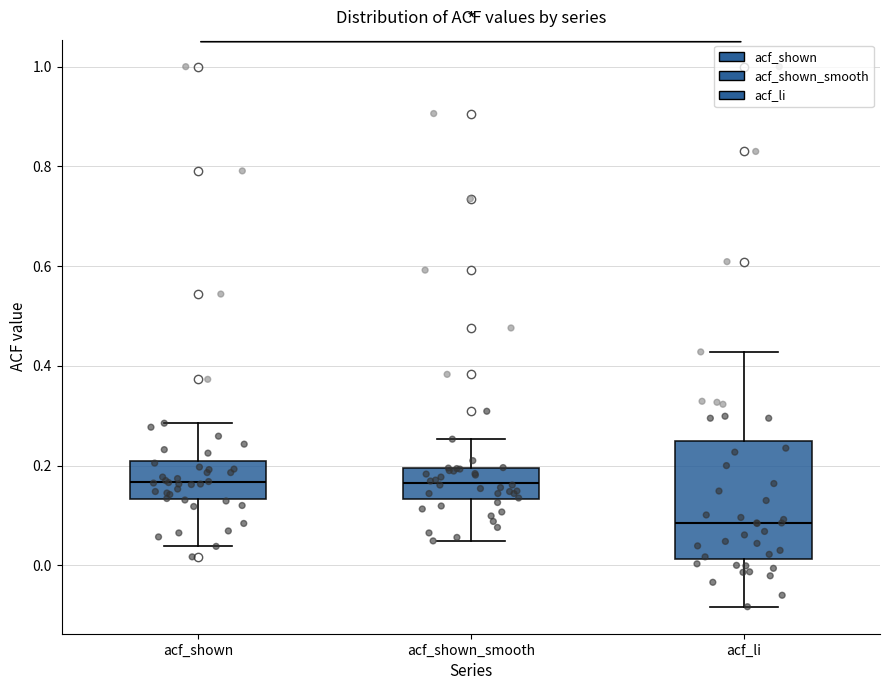

Where does the median line of the box for acf_shown_smooth sit on the y-axis? The values are not printed on the chart, so give them approximately, as read against the axis.

0.16